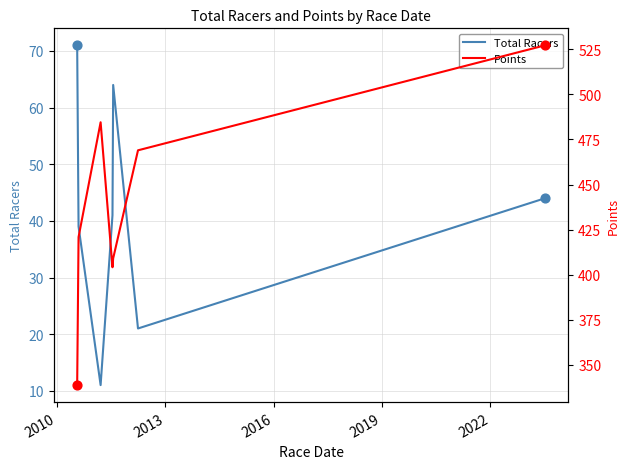

Which series has the largest total across all categories?

Points